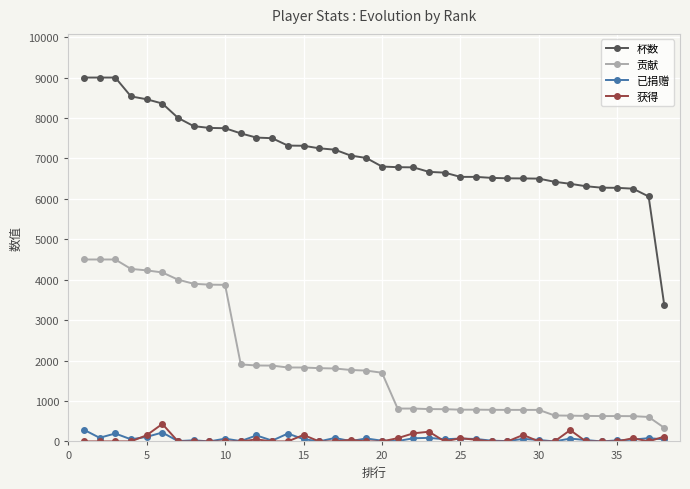

True or false: 贡献 and 已捐赠 intersect in this chart.

False